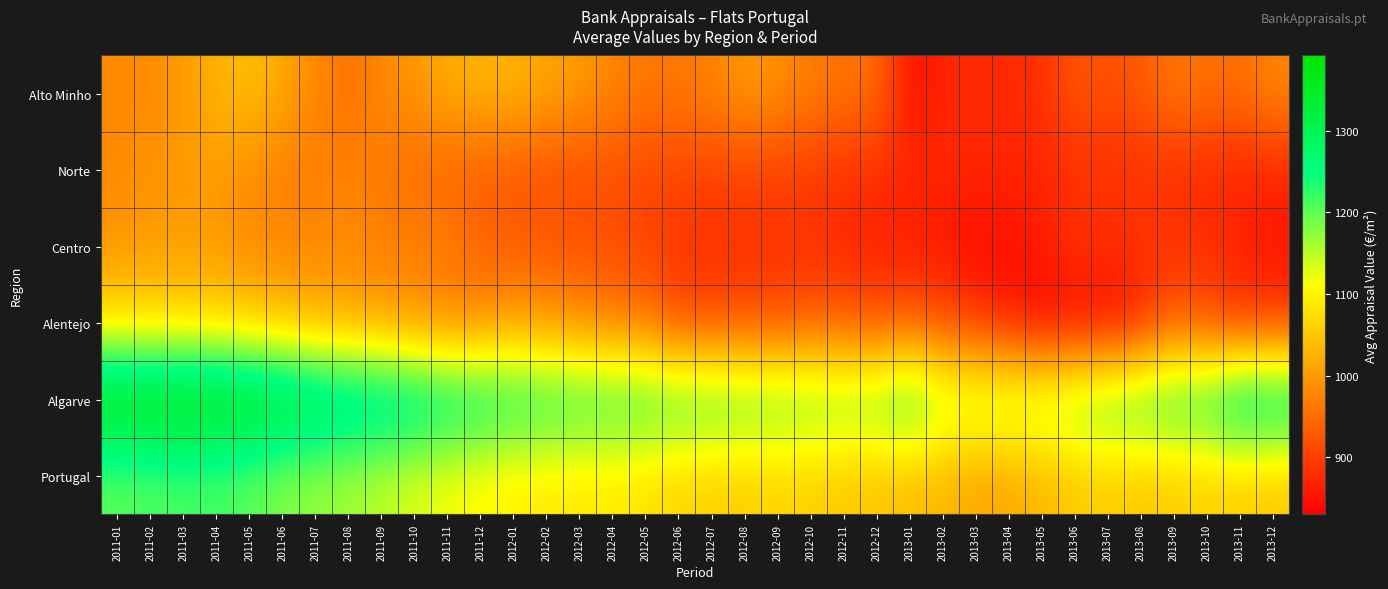

How many series are shown in this chart?

6